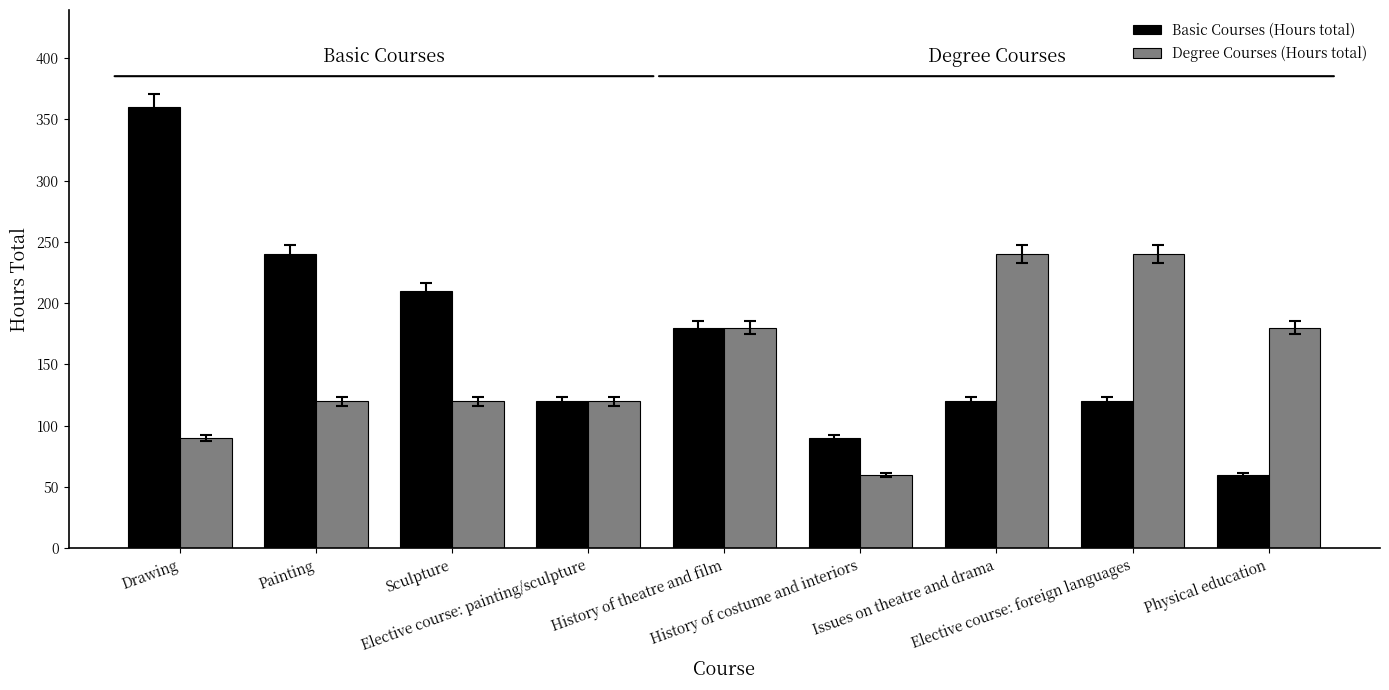

What is the minimum value for Degree Courses (Hours total)?

60